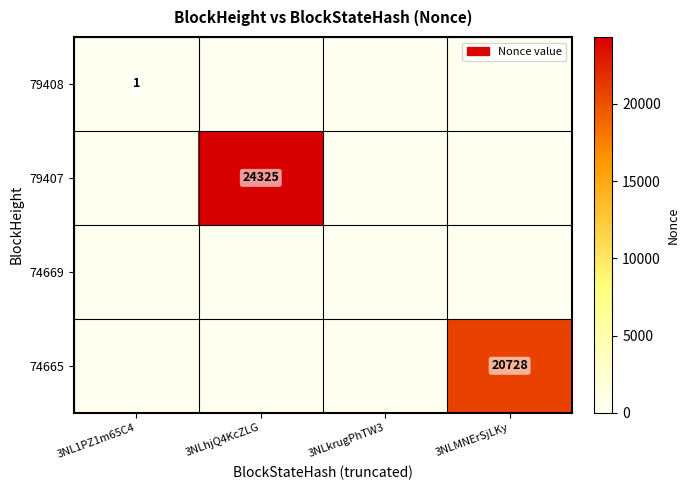

Is it true that 79408 equals 1 at 3NL1PZ1m65C4?

True